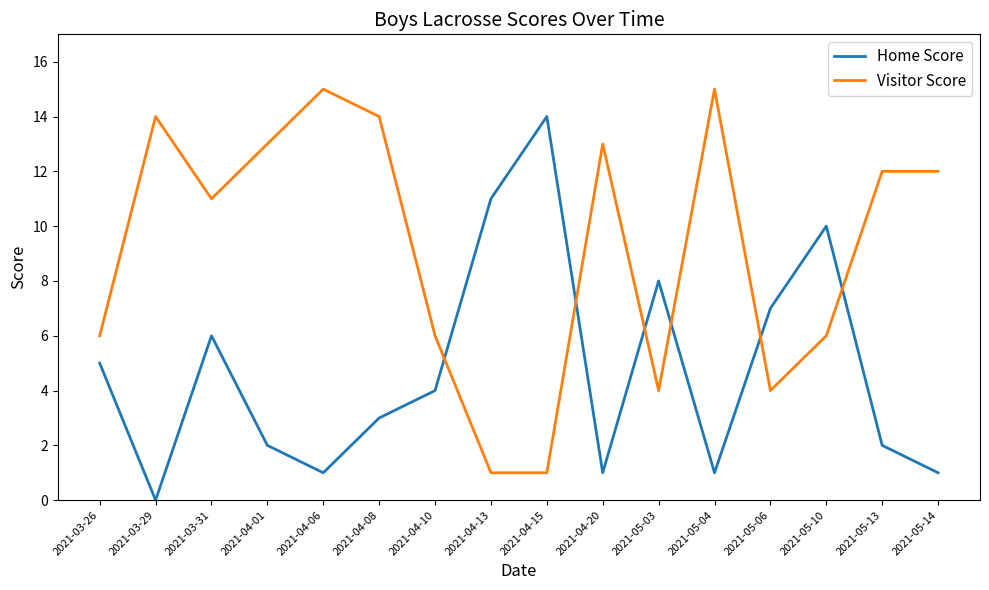

What position from the right is 2021-05-13?

2